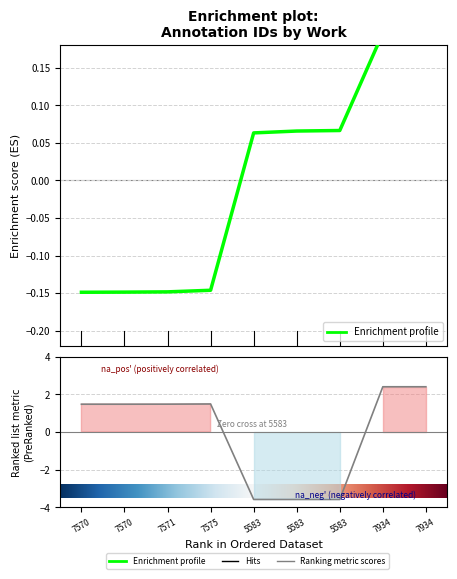

At which label is the value closest to 0?

5583